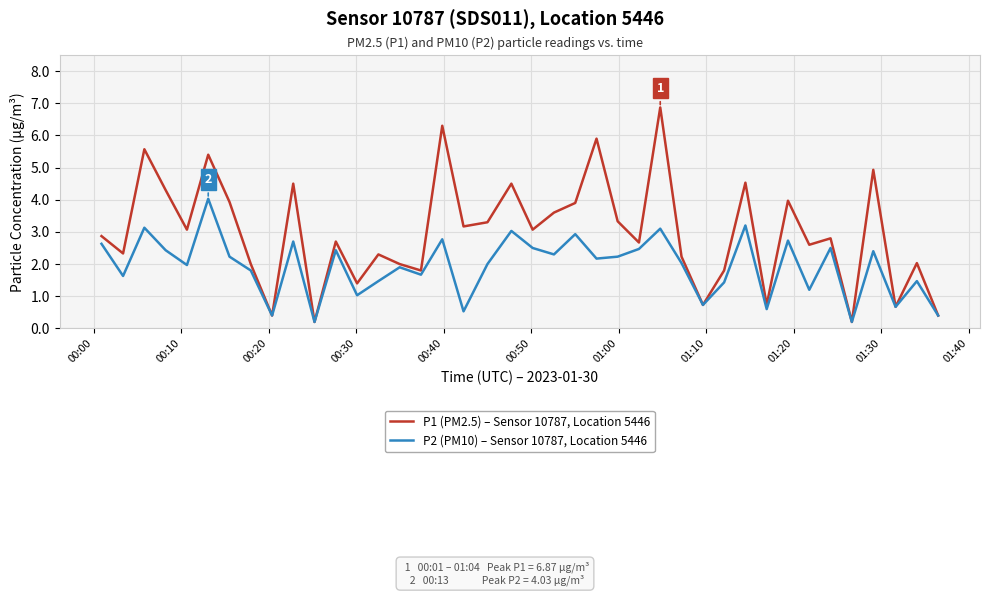

Which series has the largest total across all categories?

P1 (PM2.5) – Sensor 10787, Location 5446